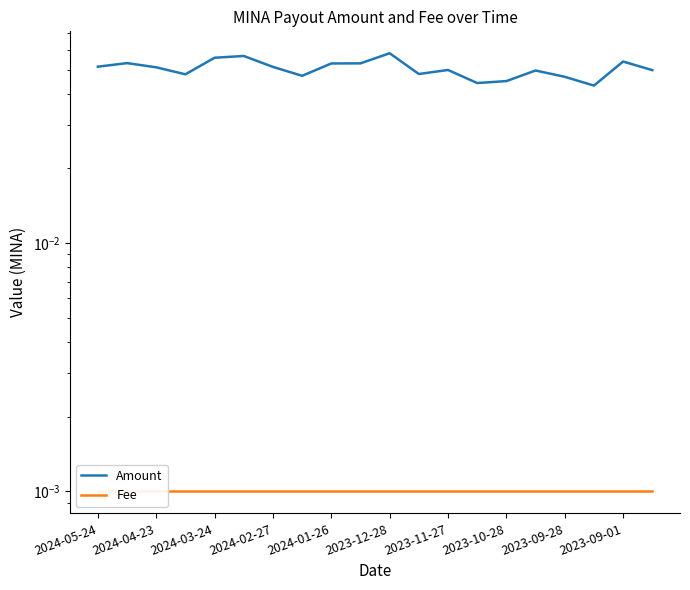

True or false: Fee and Amount cross at least once.

False